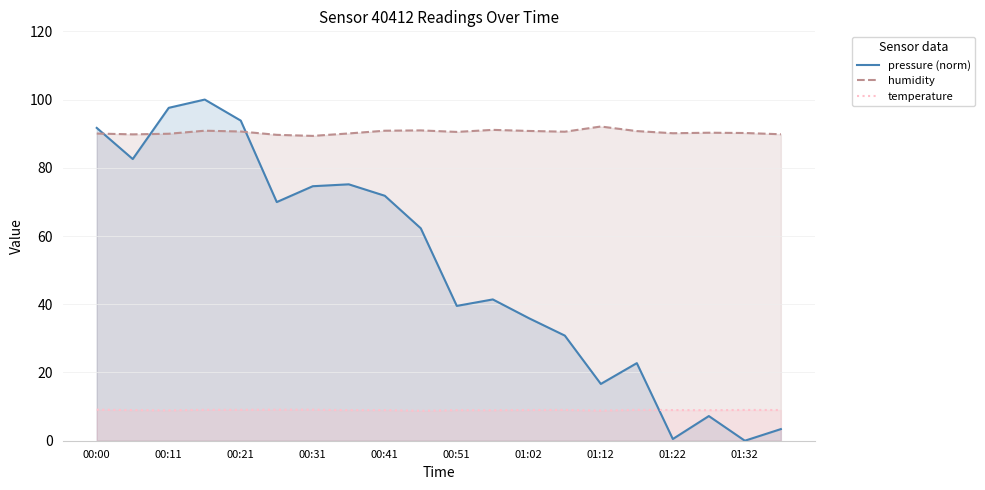

Count the number of categories in the chart.

20